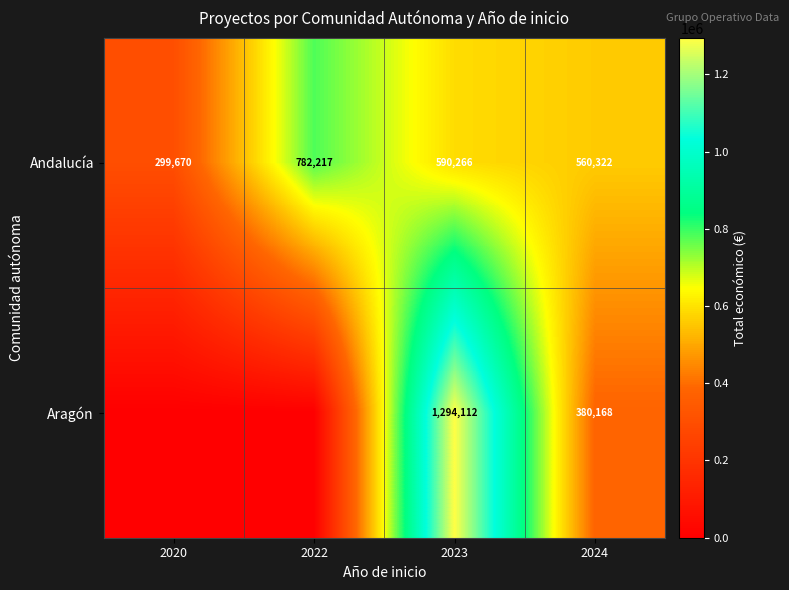

True or false: Andalucía has a value of 1201682 at 2022.

False